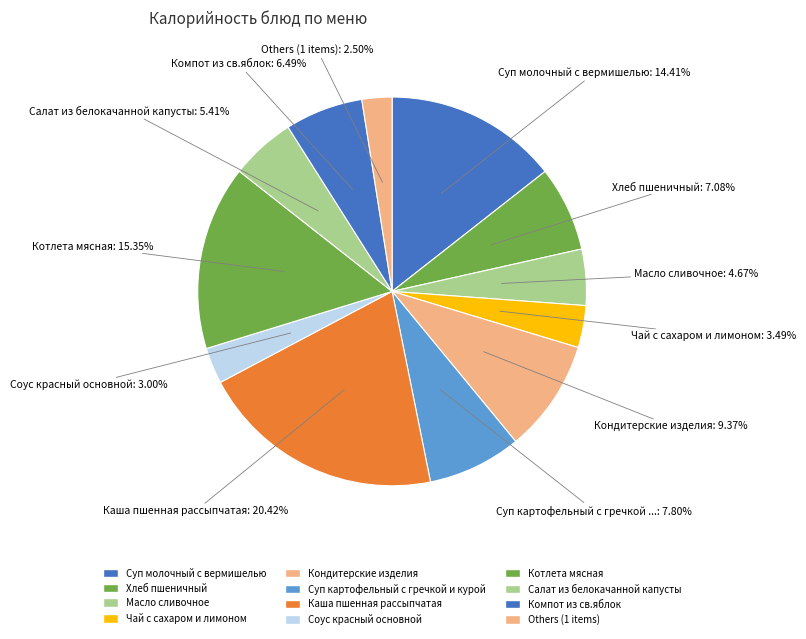

What percentage do Кондитерские изделия and Соус красный основной together represent?

12.4%